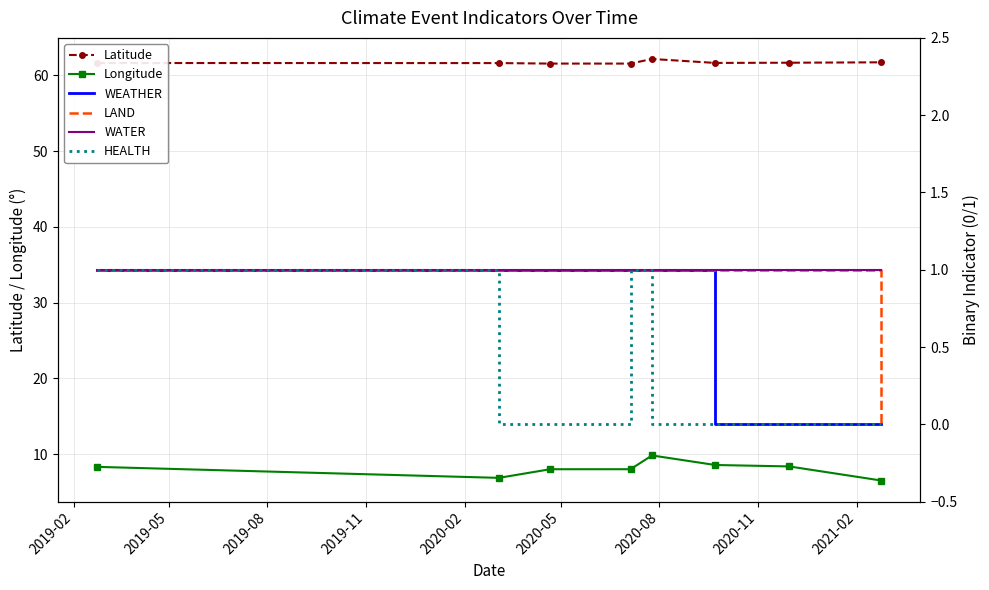

True or false: Longitude and Latitude intersect in this chart.

False